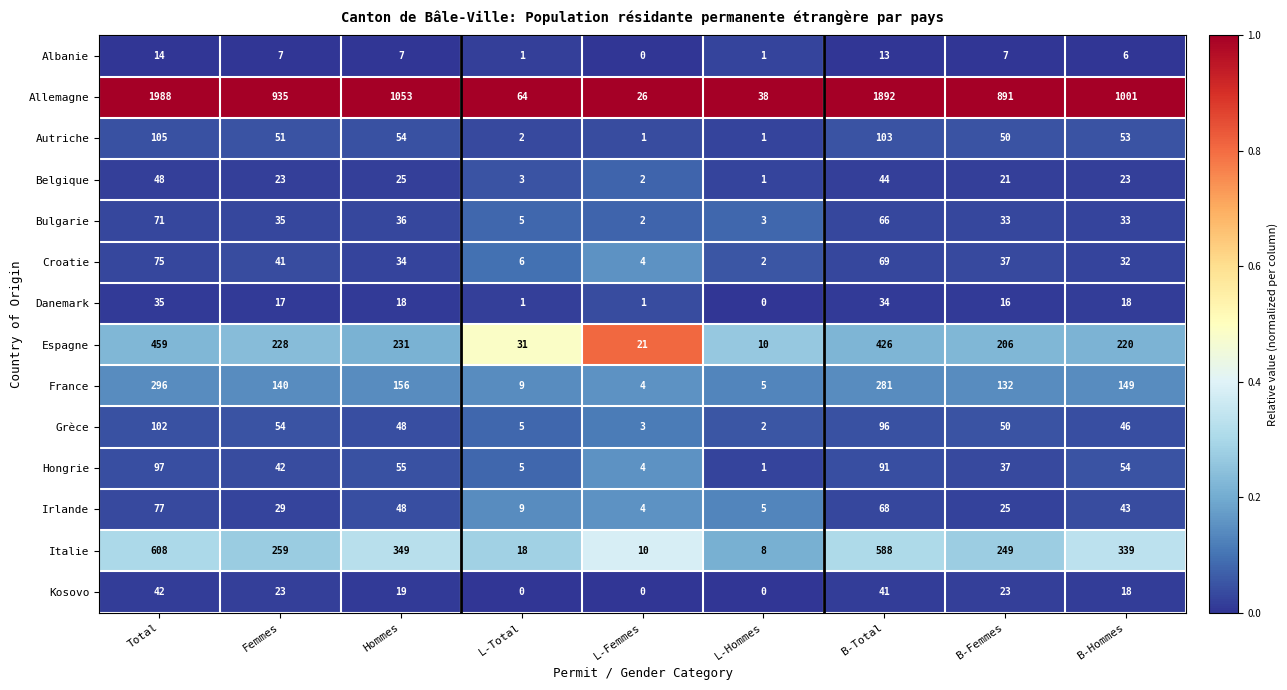

Which series has the largest range (max minus min)?

Allemagne